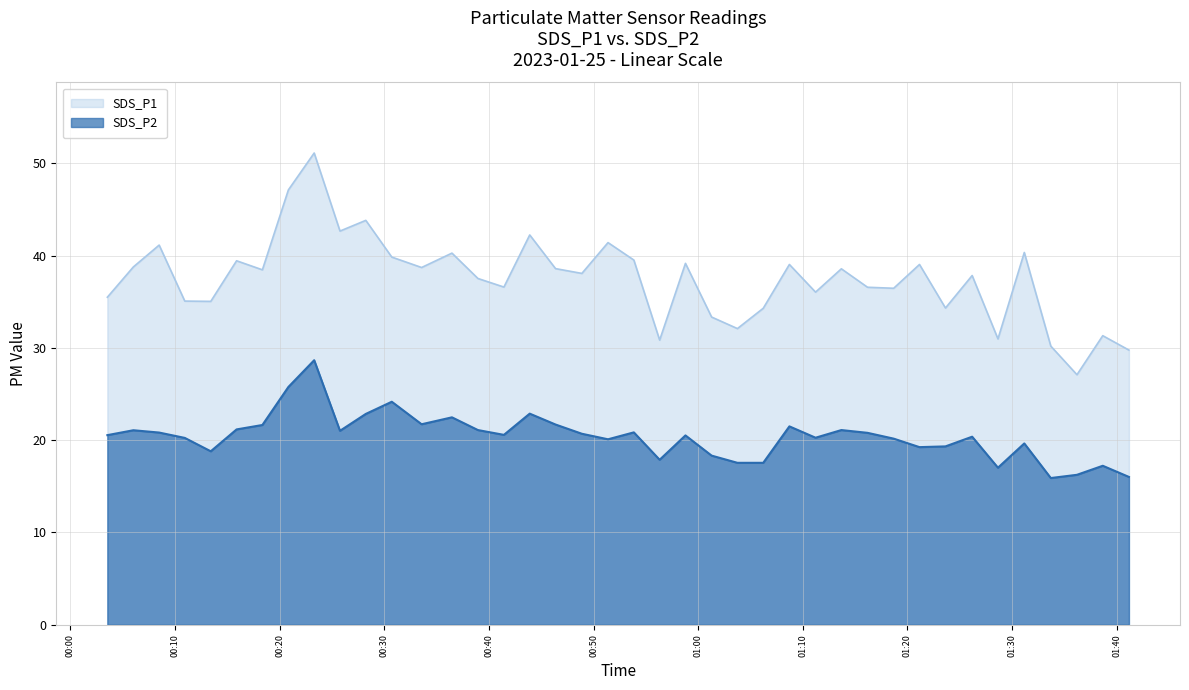

What is the difference between the second highest and minimum values in the SDS_P2 series?

9.9